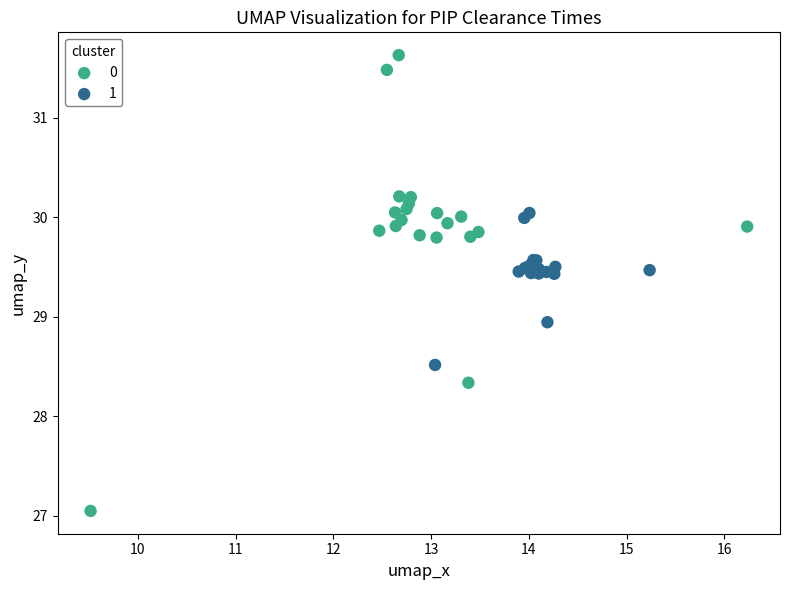

What are all the series names shown in the legend?

0, 1